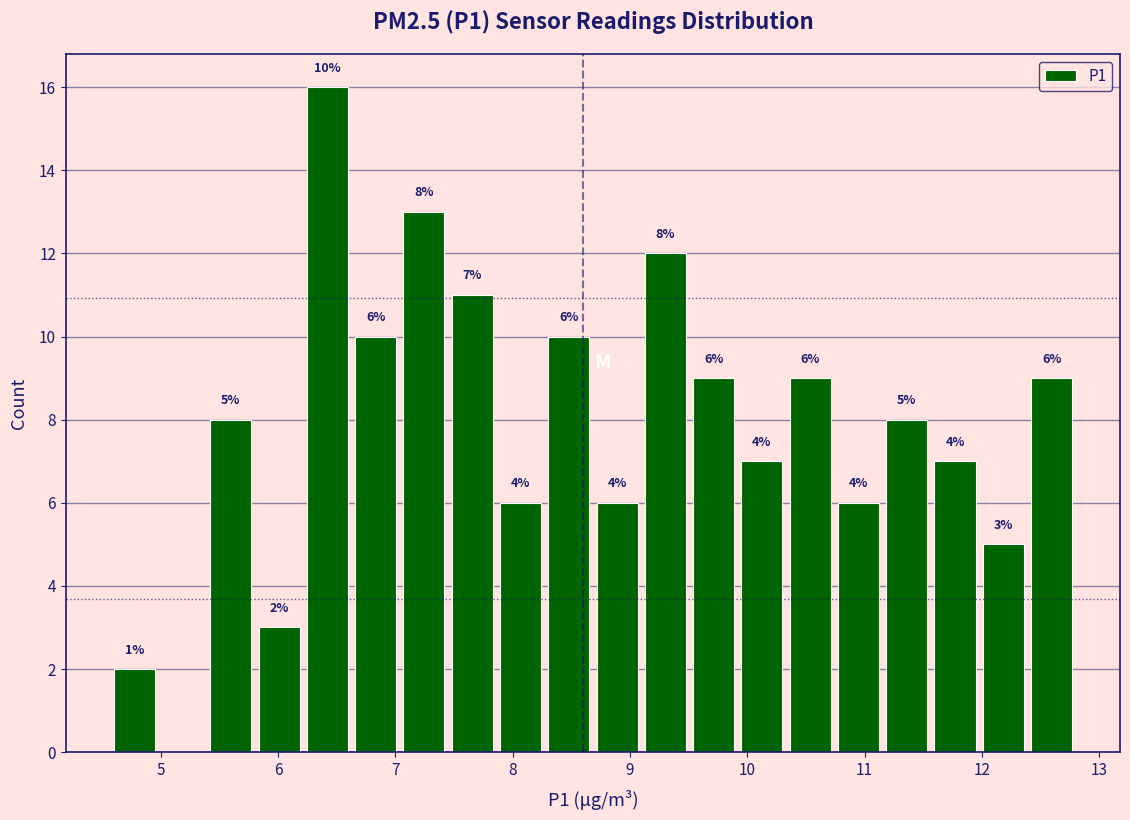

Over which range of the x-axis is the bar tallest?

6.2 to 6.6